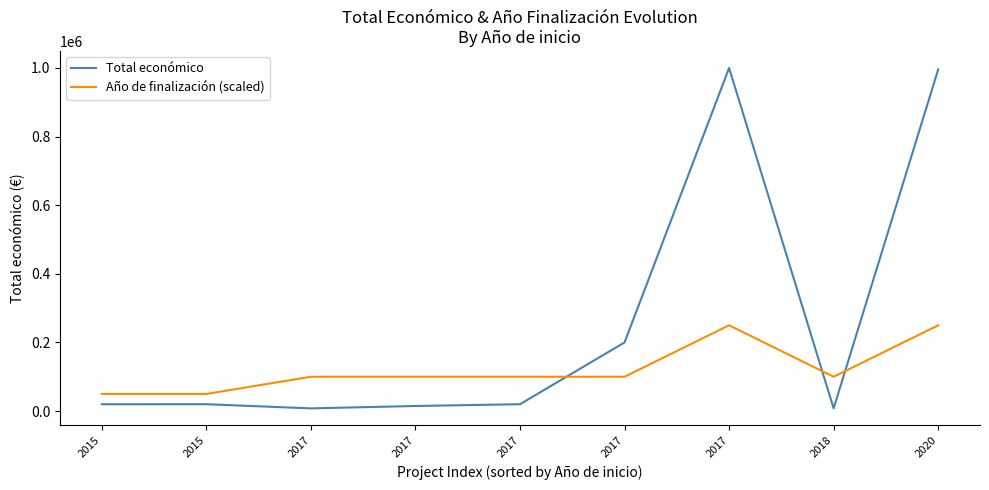

Is it true that Año de finalización (scaled) equals 50000 at 2015?

True